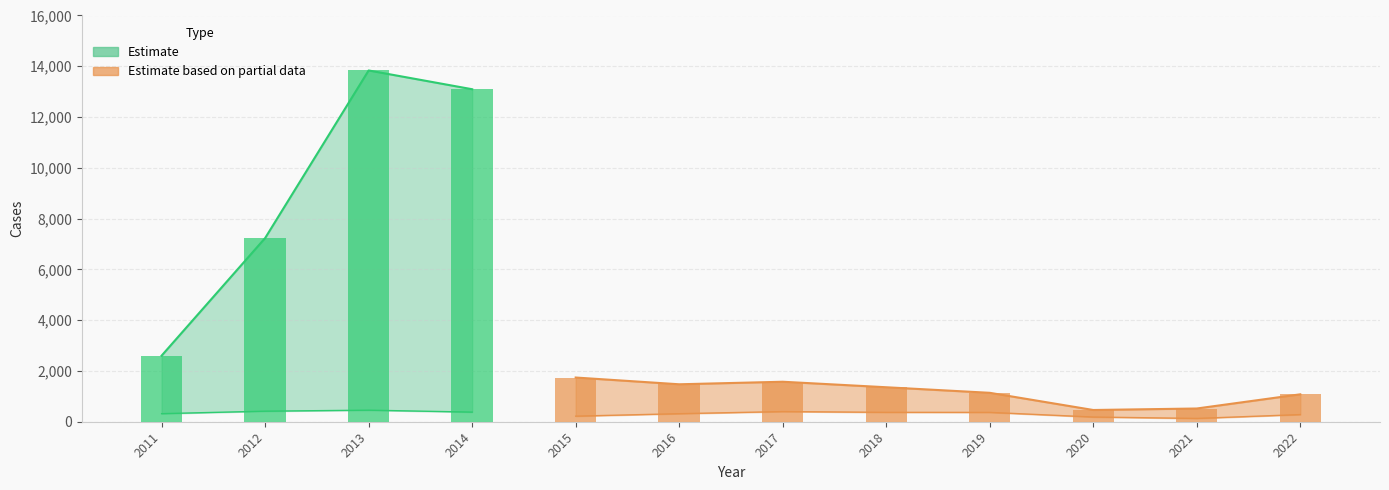

How many categories are shown in the chart?

12